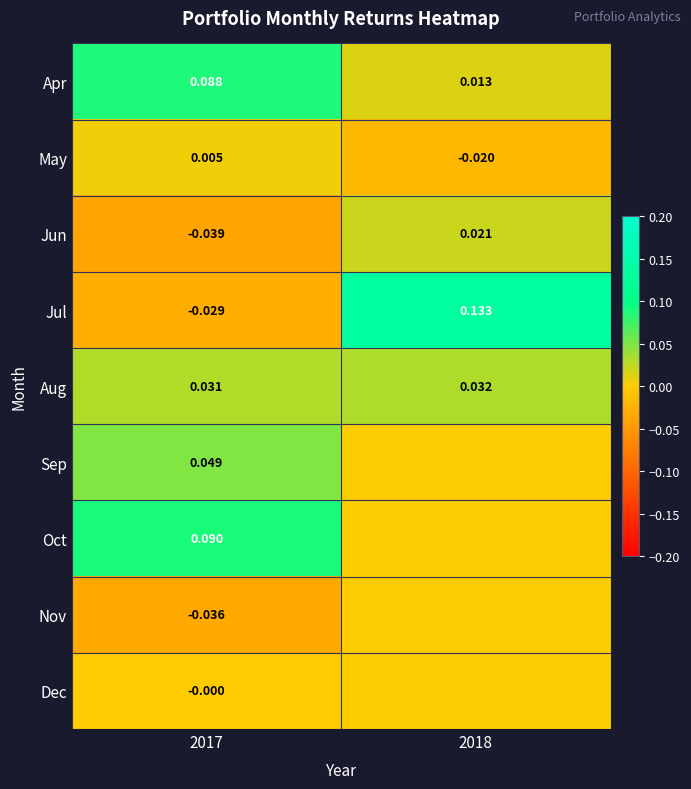

At how many categories does at least one series exceed 0?

2